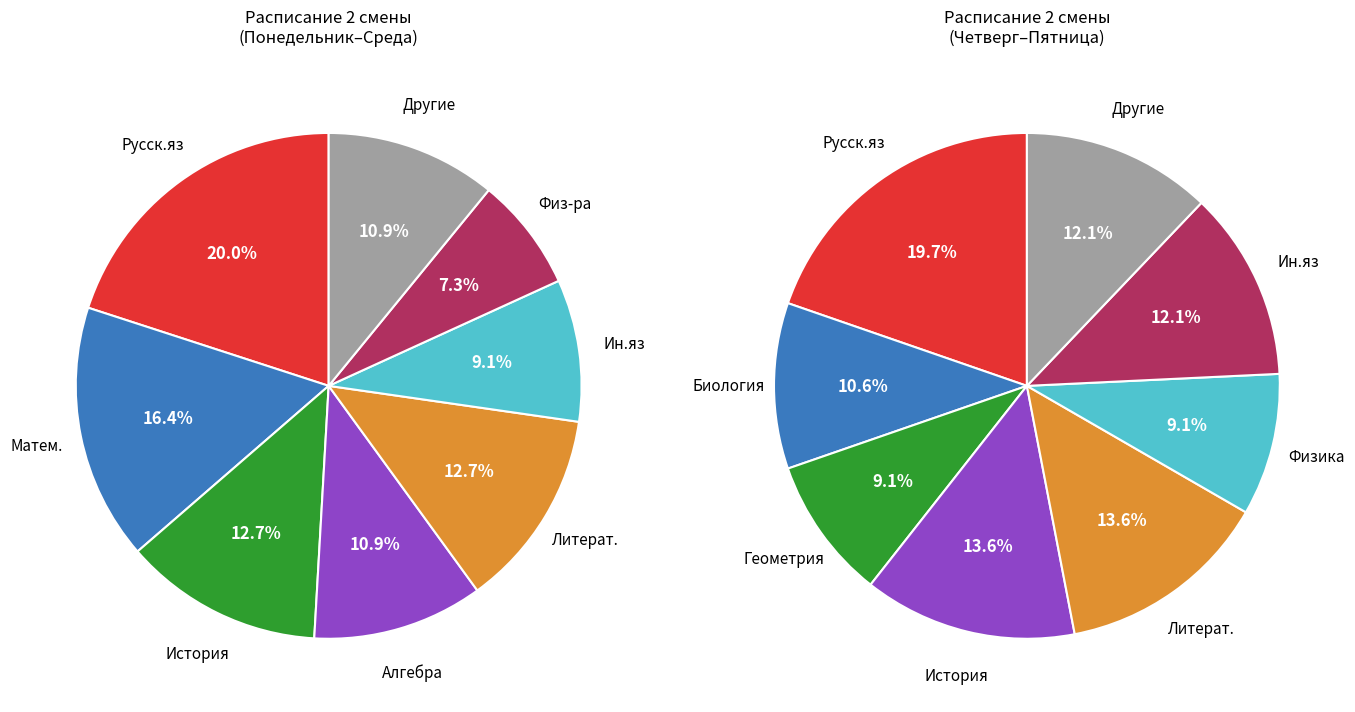

To the nearest percent, what is the difference between the Физ-ра and Физика slice percentages?

2%